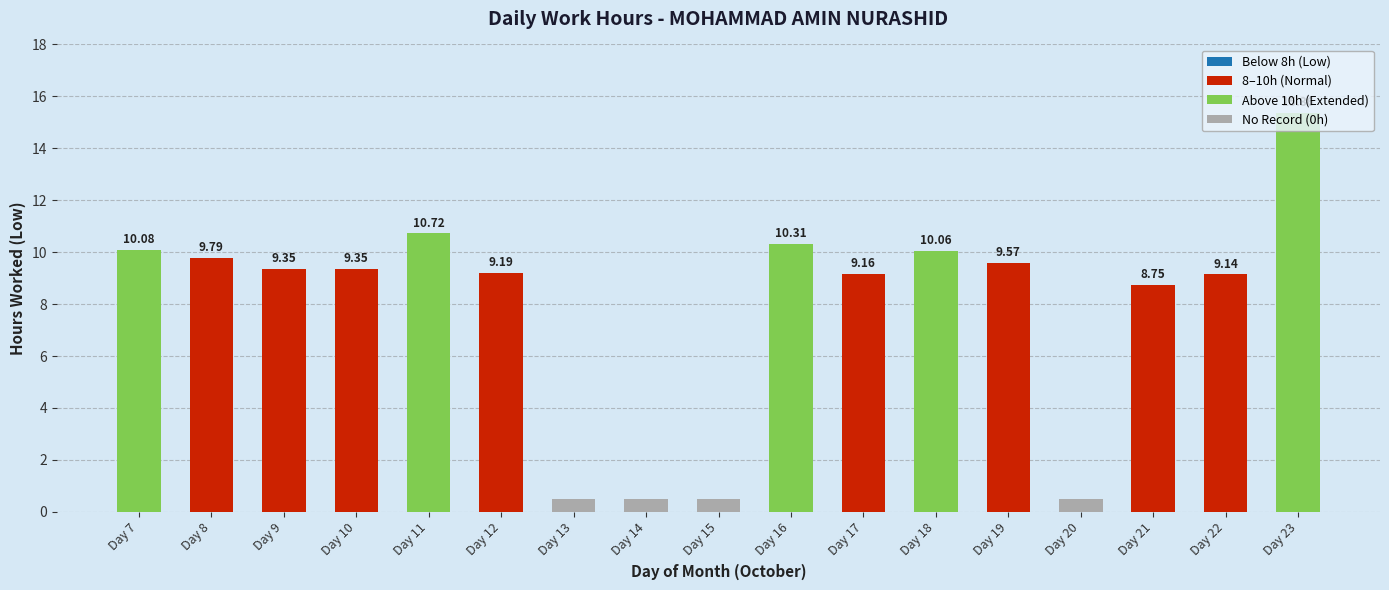

What is the value of the 12th bar from the left?

10.1